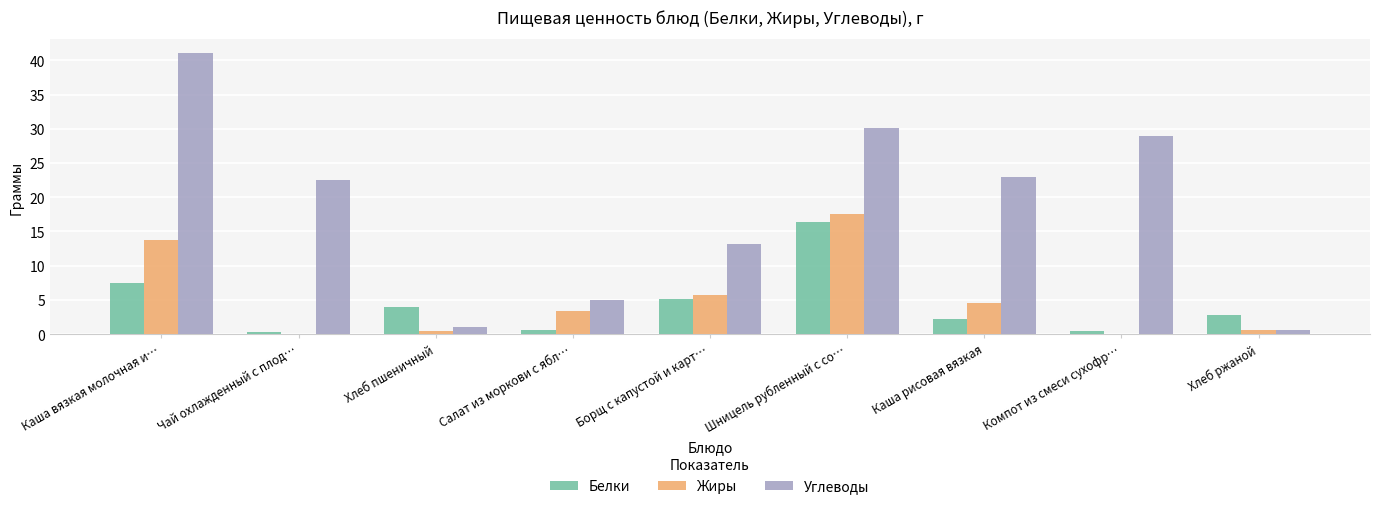

What is the maximum value shown in the chart?

41.0